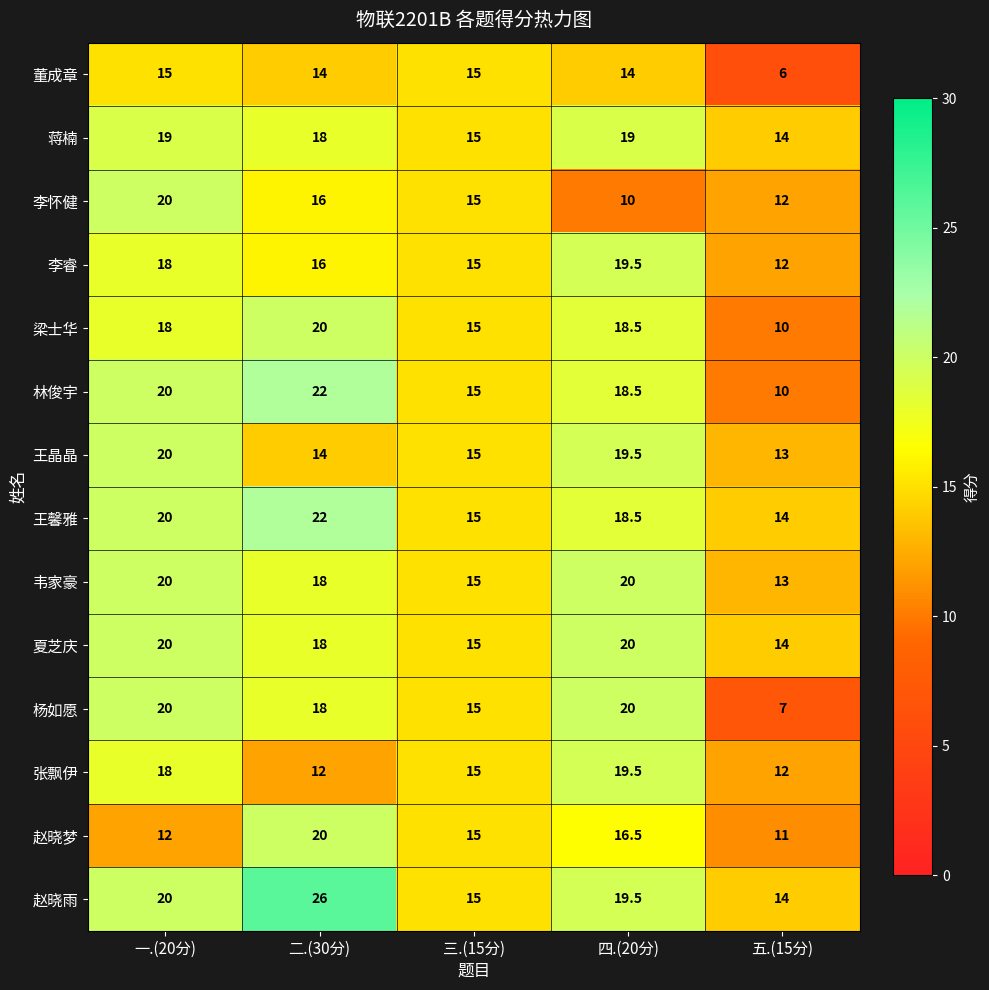

Which series has the largest range (max minus min)?

杨如愿